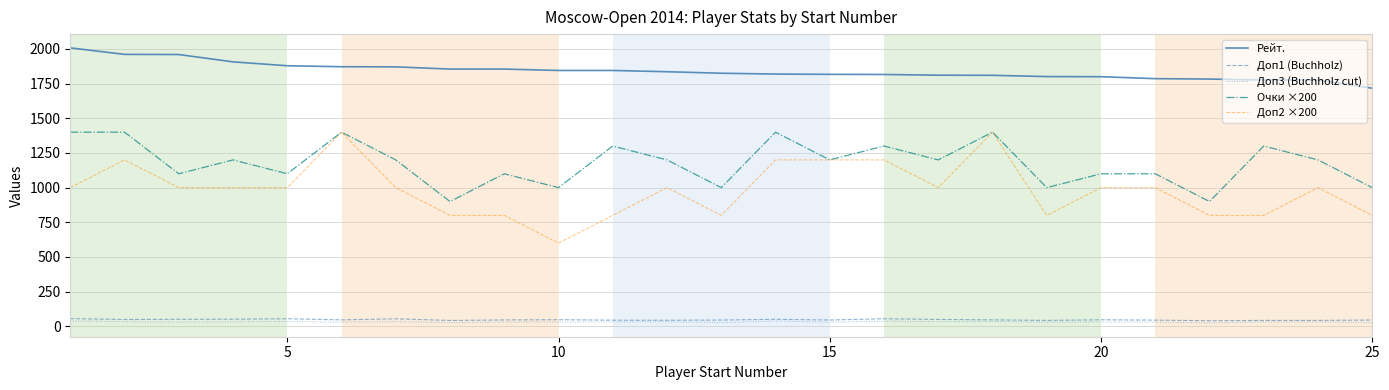

What is the sum of all Доп1 (Buchholz) values?

1179.5